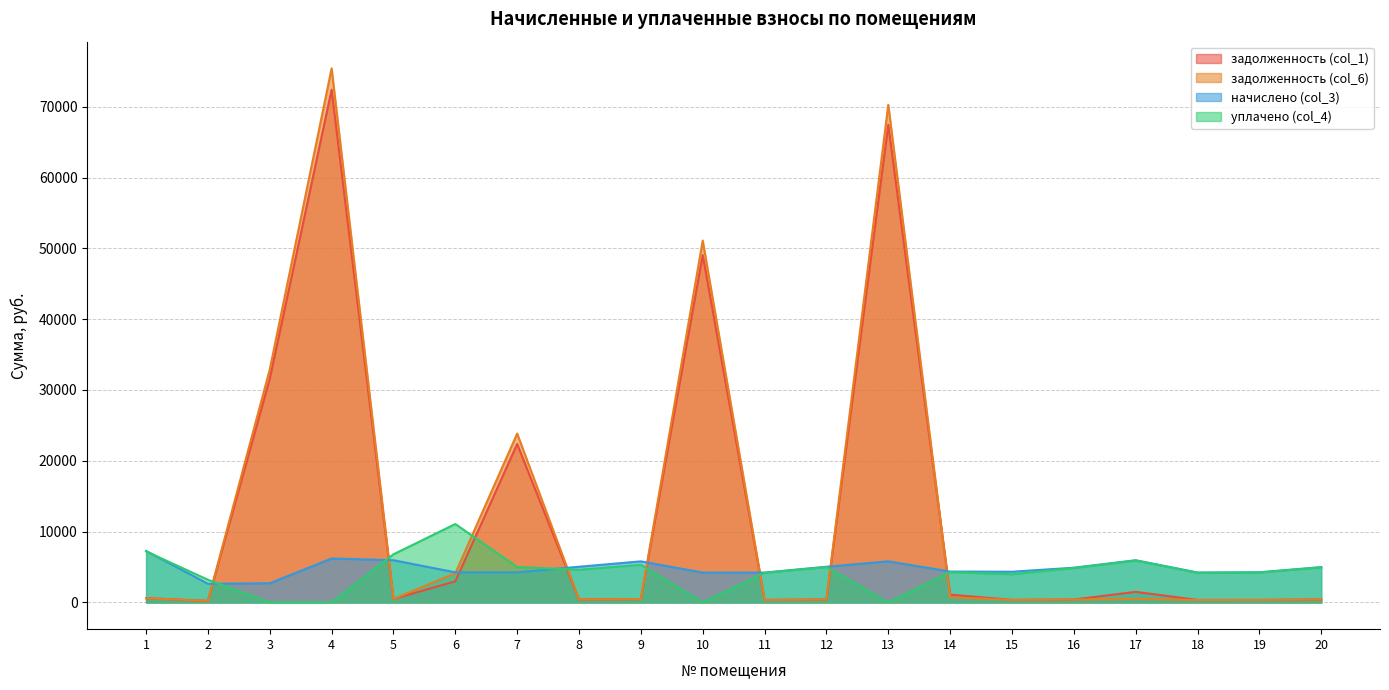

True or false: задолженность (col_6) and уплачено (col_4) intersect in this chart.

True